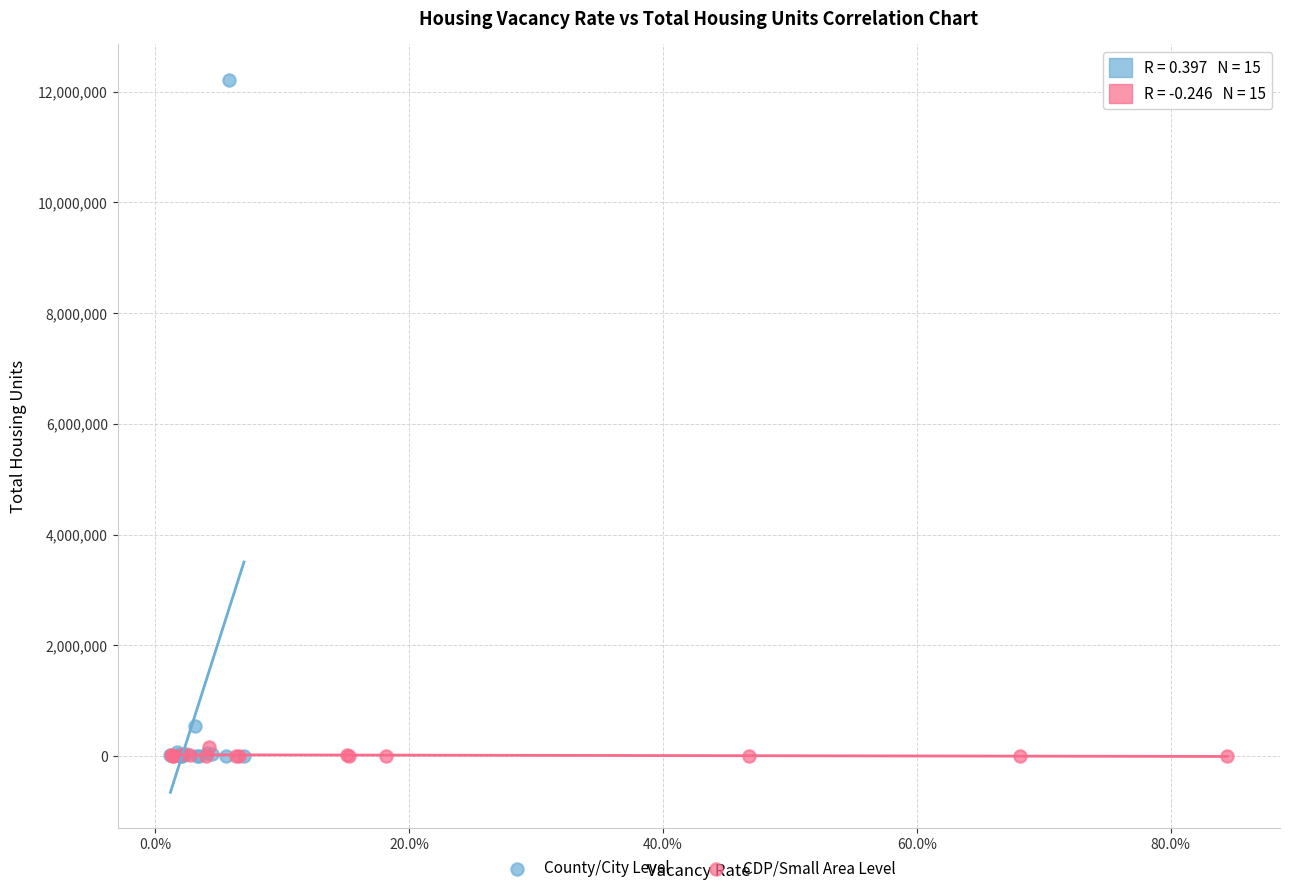

What are all the series names shown in the legend?

County/City Level, CDP/Small Area Level